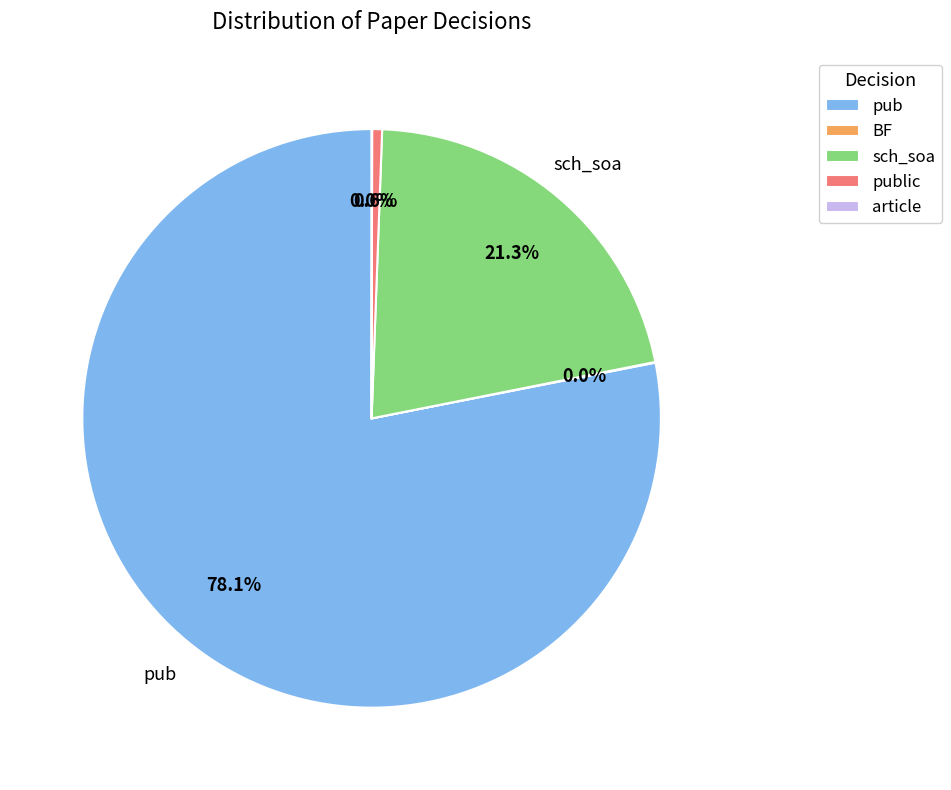

Which slice is the largest?

pub